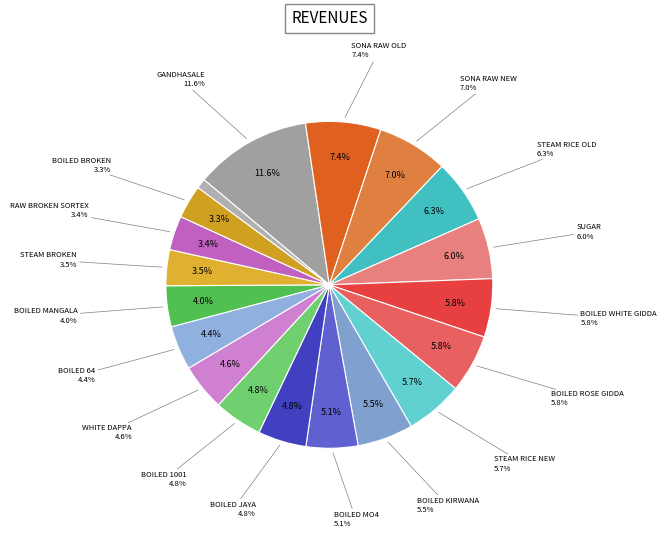

What portion of the pie excludes STEAM RICE NEW?

94.3%